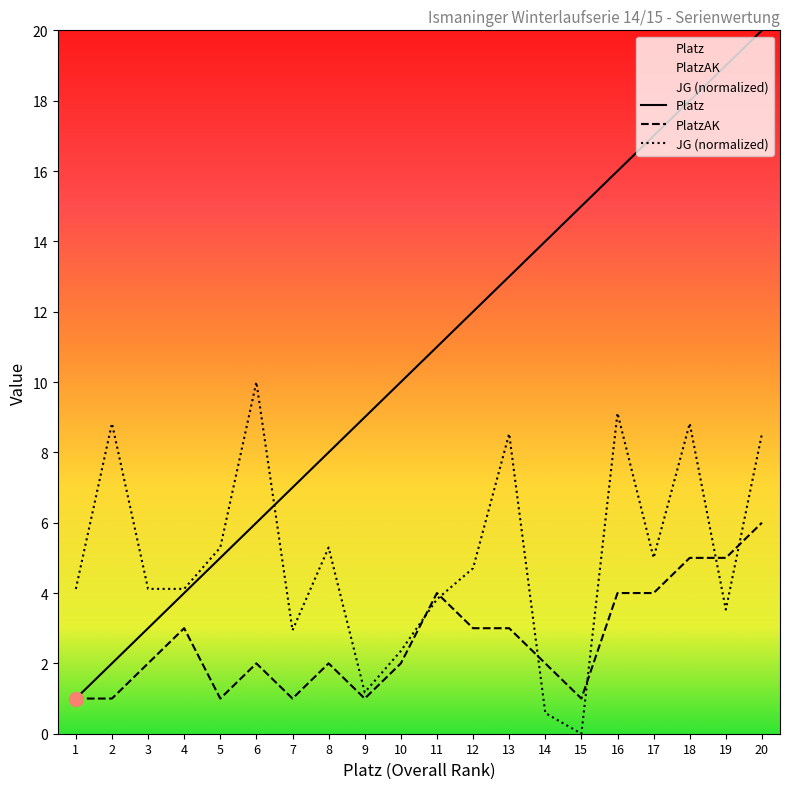

Where does the Platz series first go above 11?

12